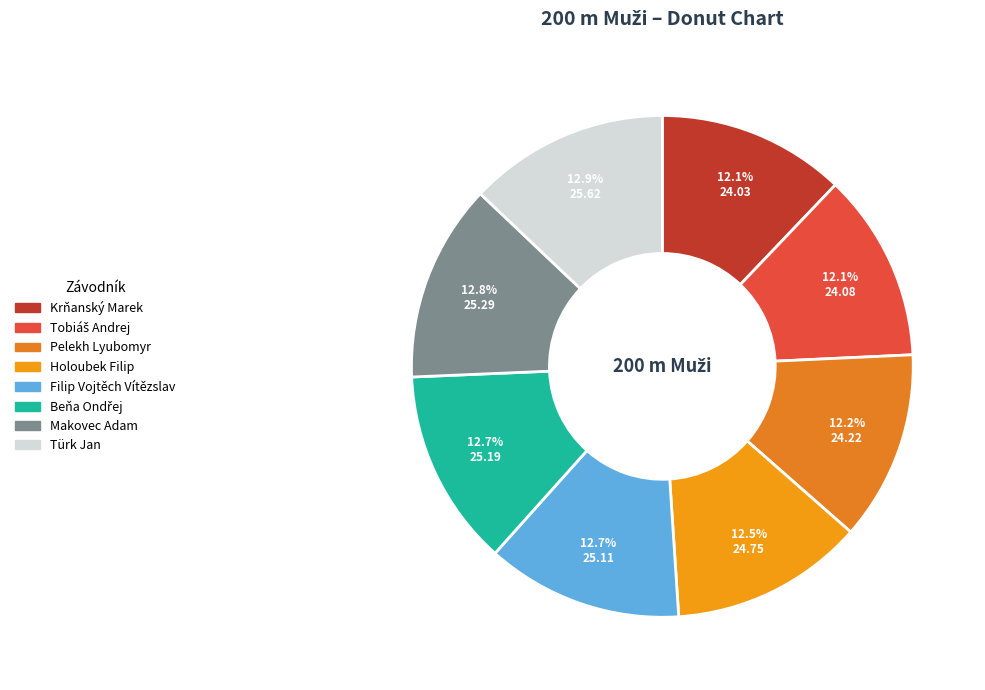

To the nearest percent, what portion does Tobiáš Andrej represent?

12%